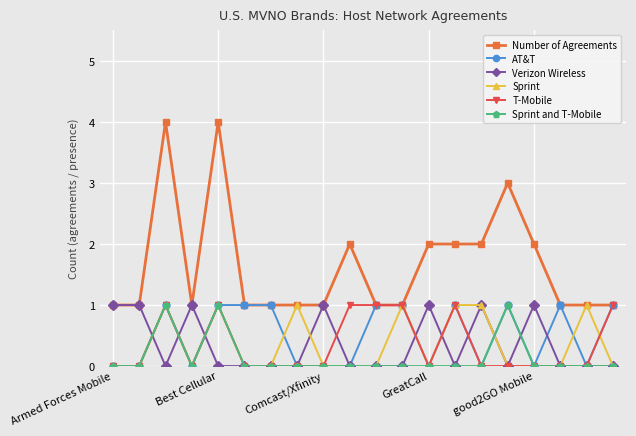

Count the Sprint and T-Mobile values in the range 0 to 1.

20